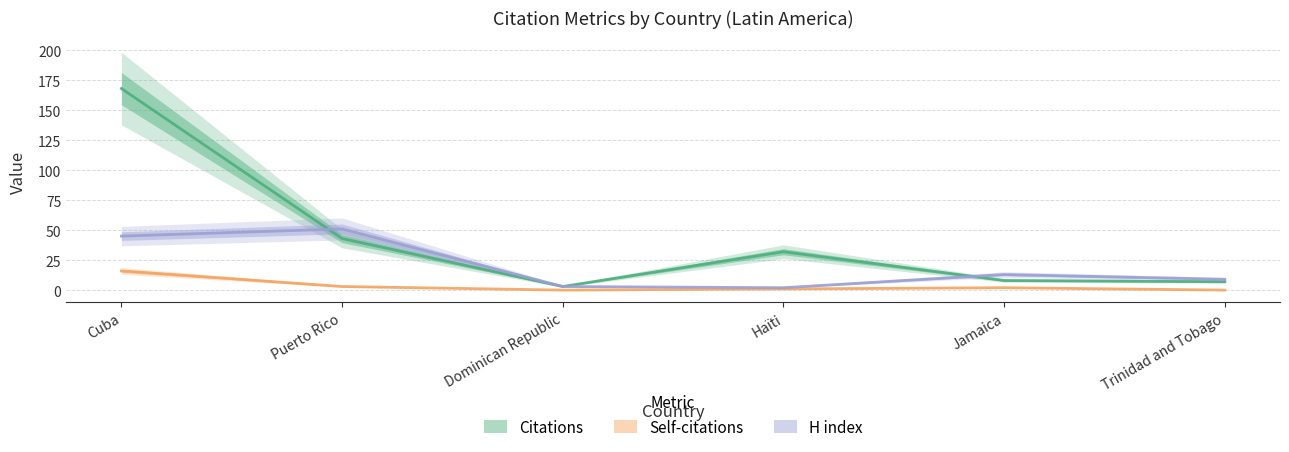

At Trinidad and Tobago, list the series in order from largest to smallest.

H index, Citations, Self-citations